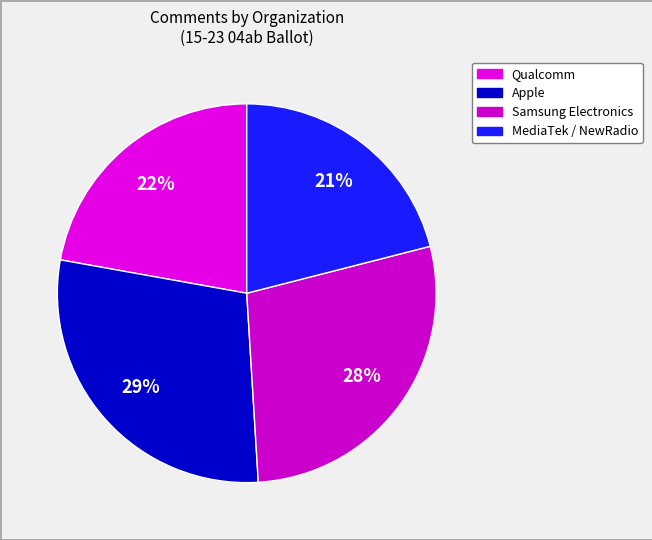

To the nearest percent, what is the difference between the largest and smallest slice percentages?

8%